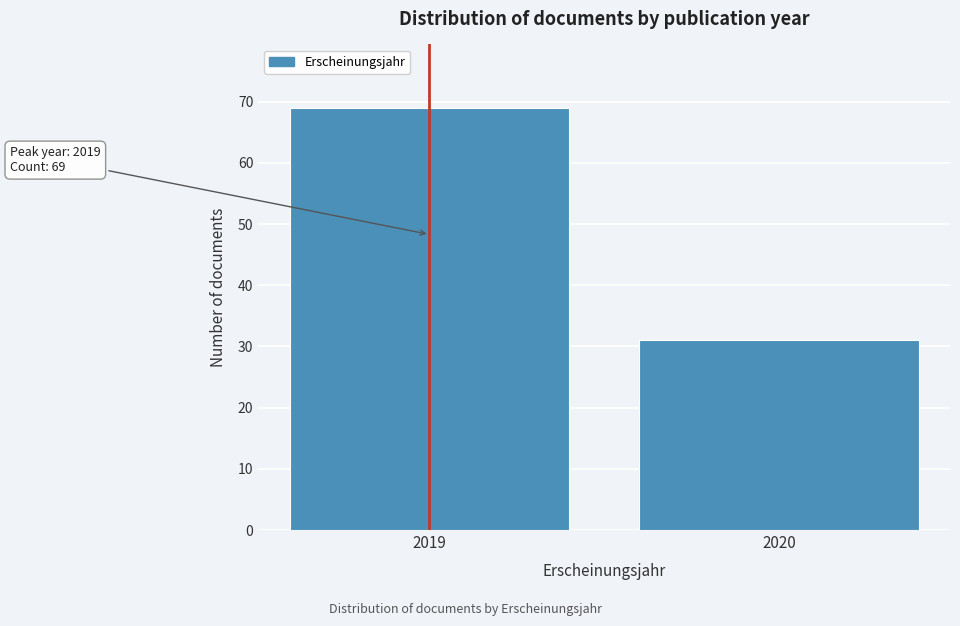

Reading left to right, list all the values displayed in this chart.

69	31